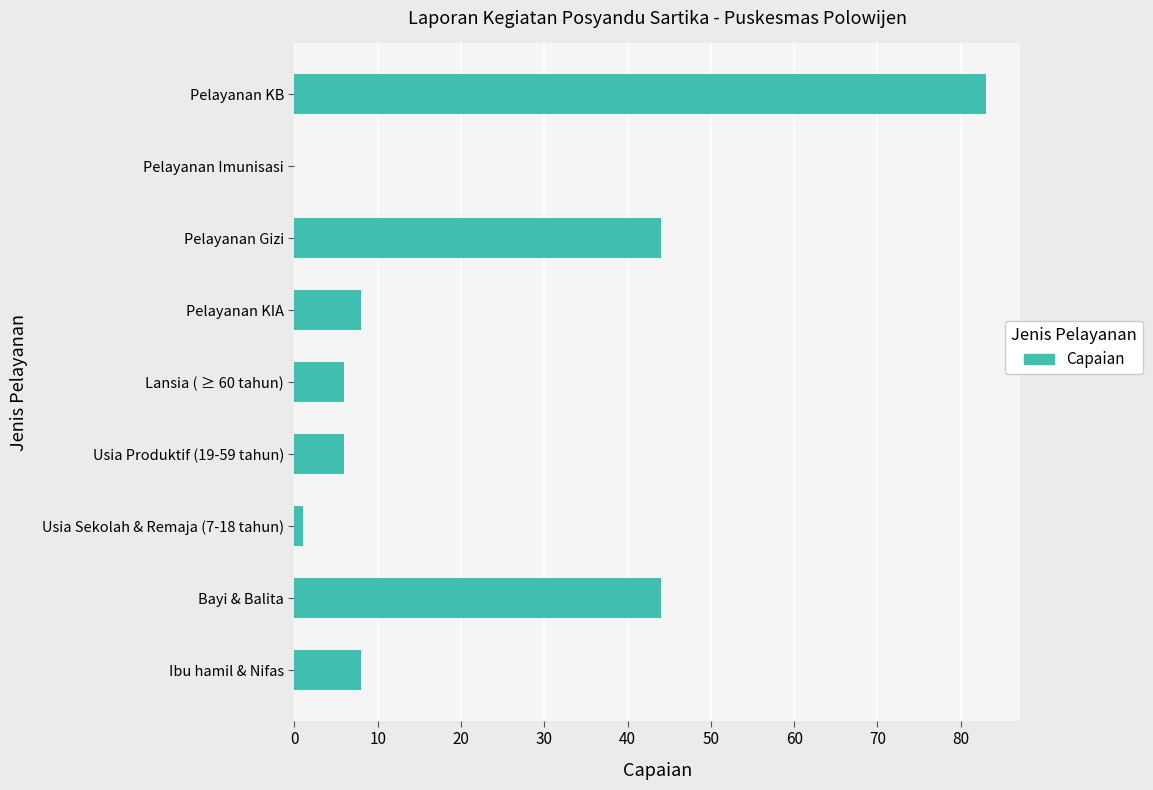

What is the greatest value displayed?

83